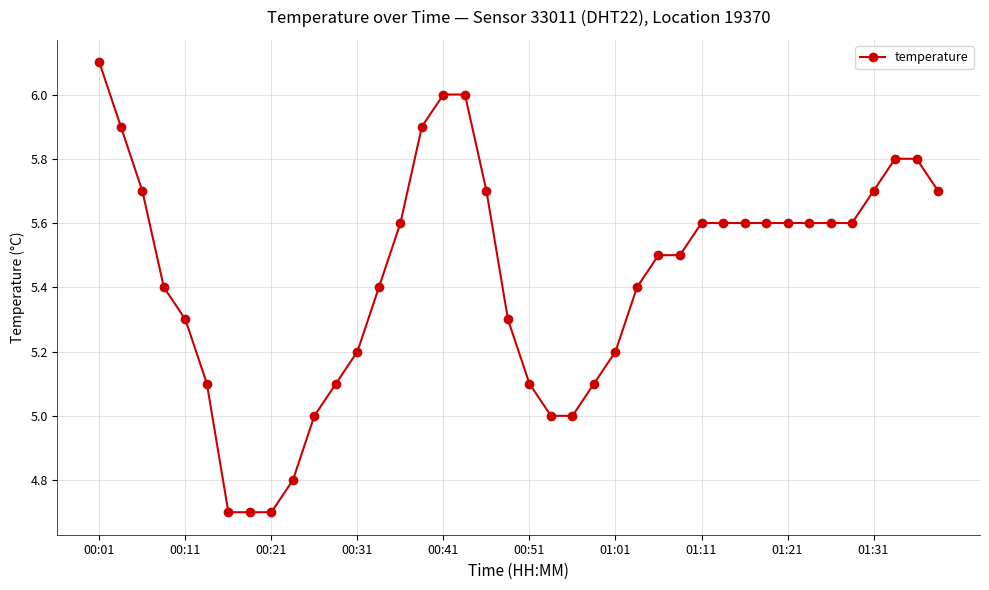

What is the greatest value displayed?

6.1